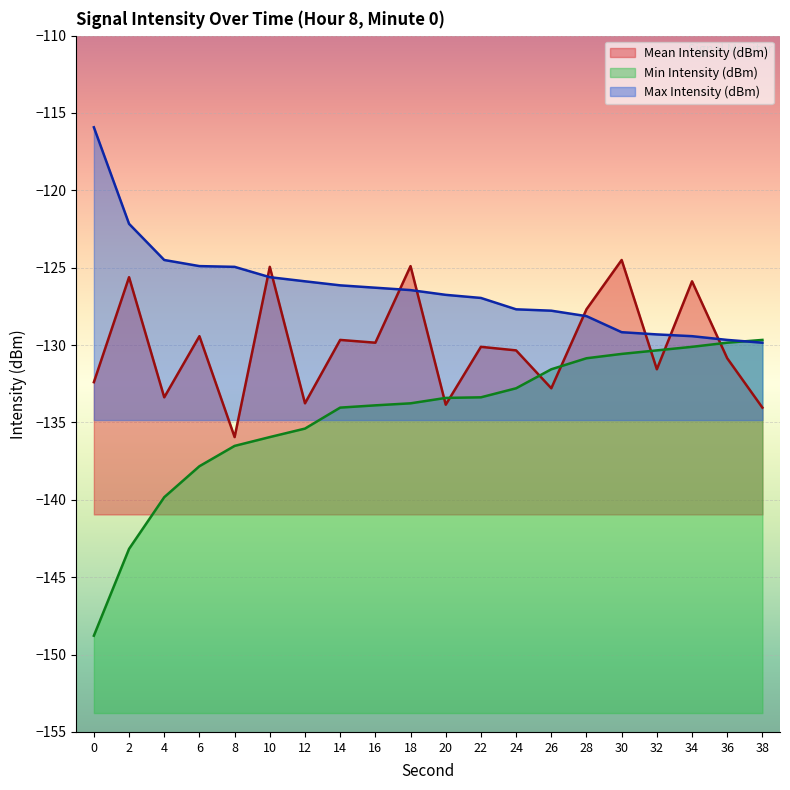

Which series has the largest total across all categories?

Max Intensity (dBm)